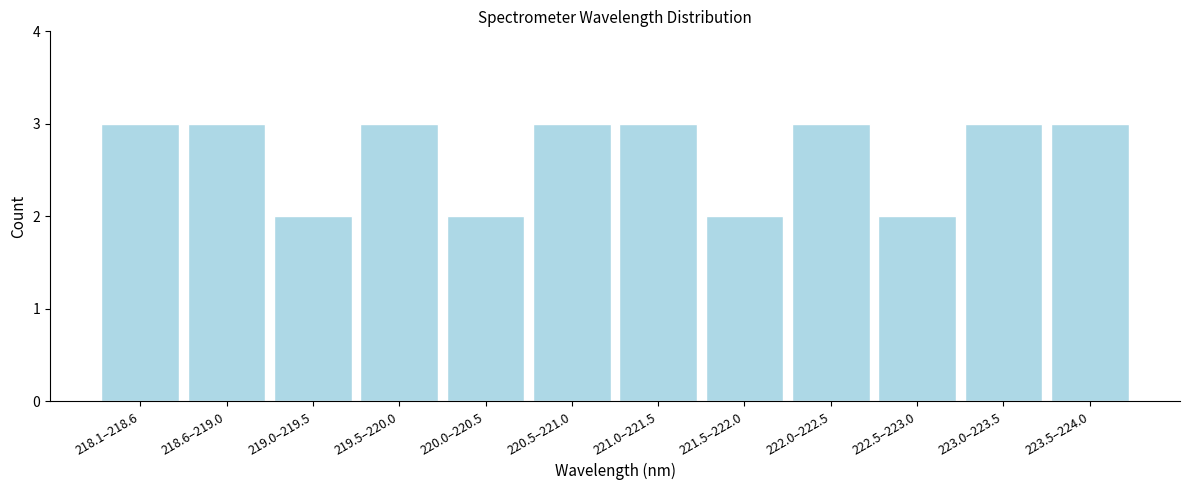

Reading right to left, extract all data points from this chart.

223.5–224.0=3	223.0–223.5=3	222.5–223.0=2	222.0–222.5=3	221.5–222.0=2	221.0–221.5=3	220.5–221.0=3	220.0–220.5=2	219.5–220.0=3	219.0–219.5=2	218.6–219.0=3	218.1–218.6=3